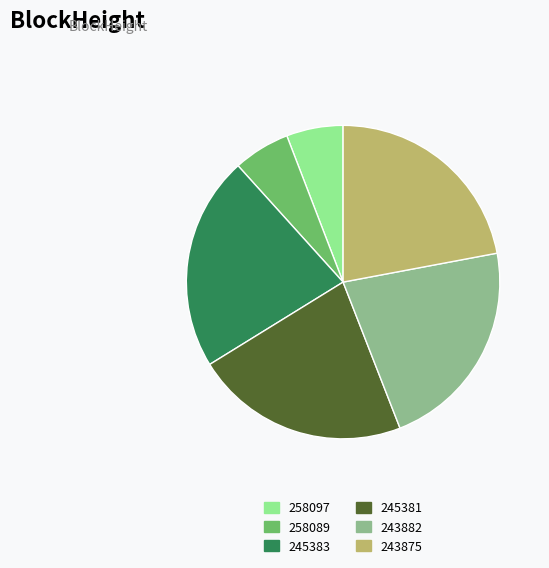

Combined, do 243875 and 243882 account for over 50%?

No